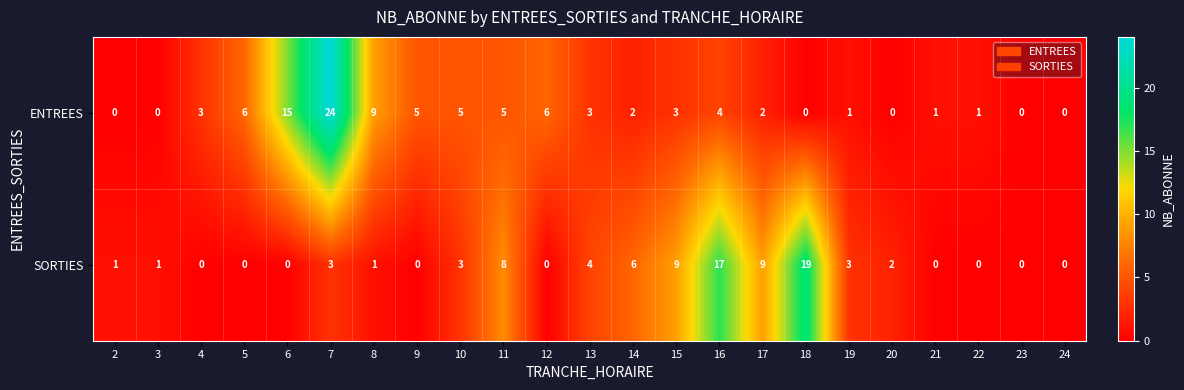

Is it true that ENTREES equals 2 at 9?

False